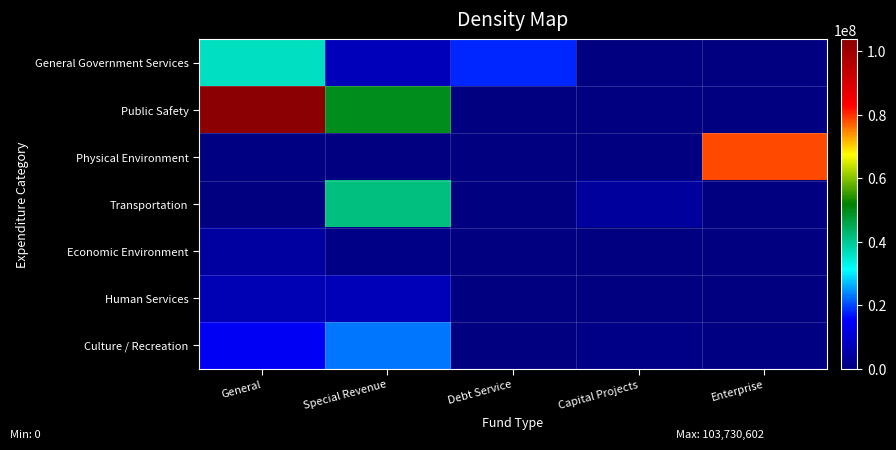

What is the maximum value shown in the chart?

103730602